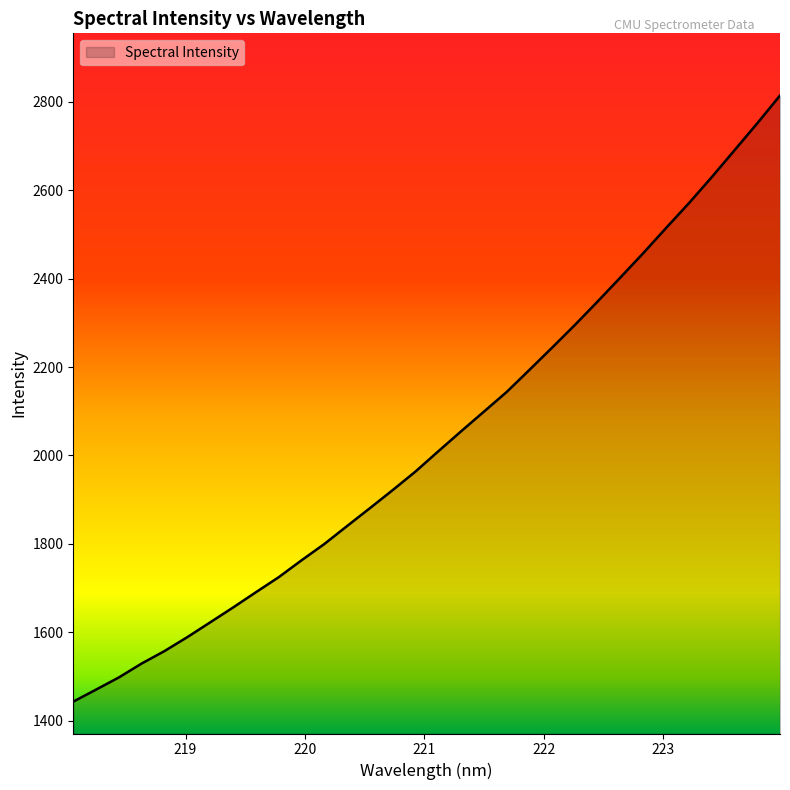

True or false: the data has more than 1 interior local peaks.

False